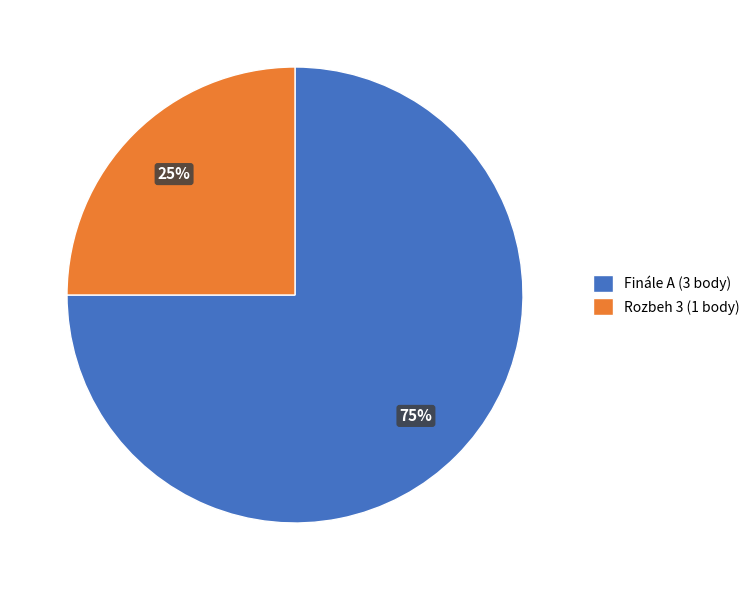

To the nearest percent, what portion does Finále A represent?

75%